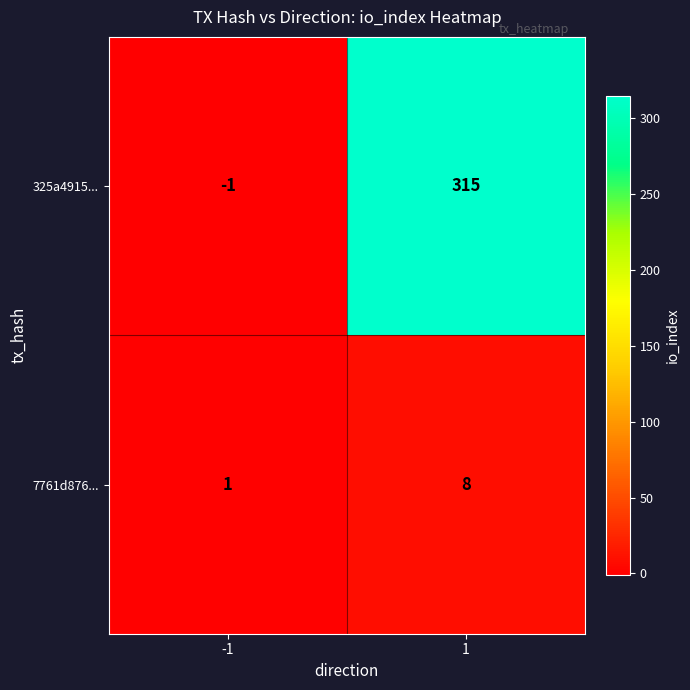

What value does the 325a4915... series have at 1?

315